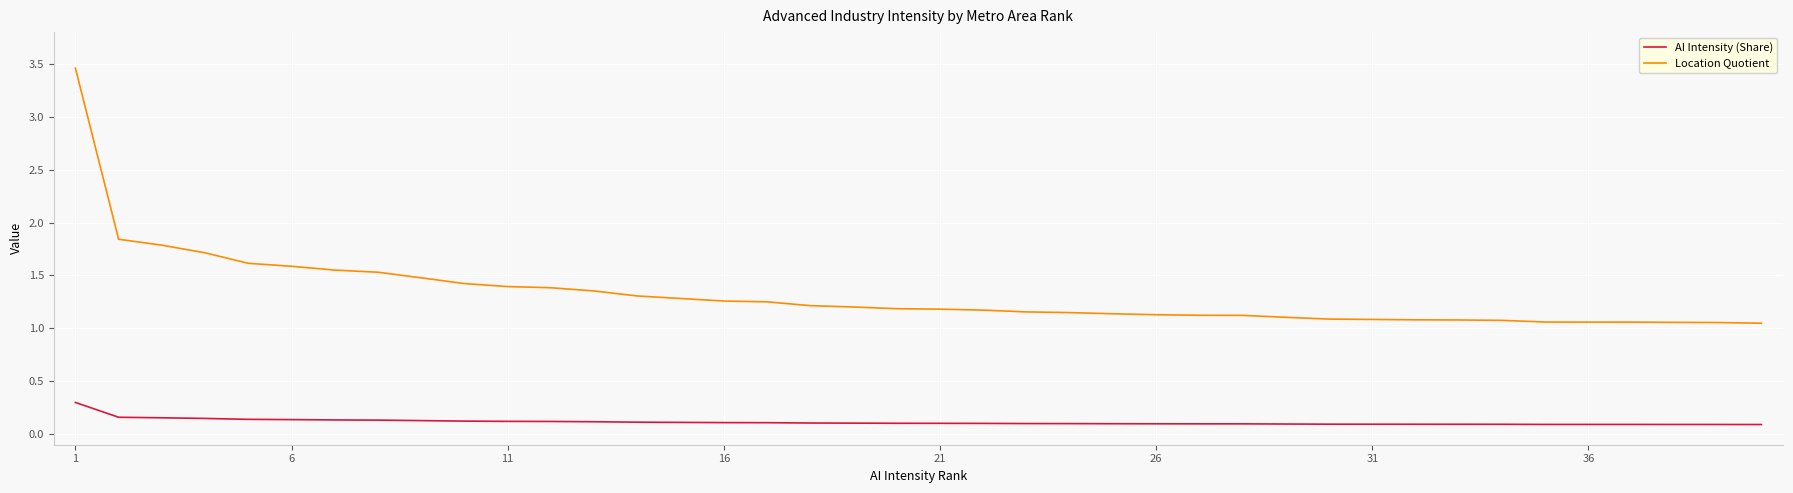

What are all the series names shown in the legend?

AI Intensity (Share), Location Quotient